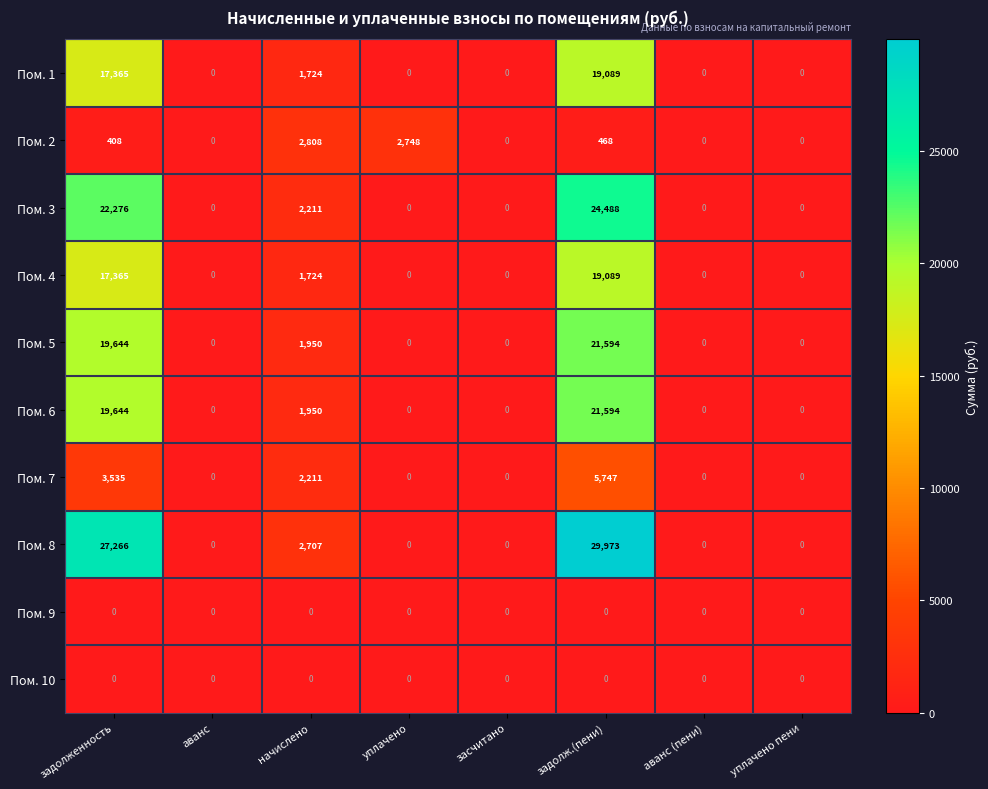

At which category is the sum across all series the highest?

задолж.(пени)